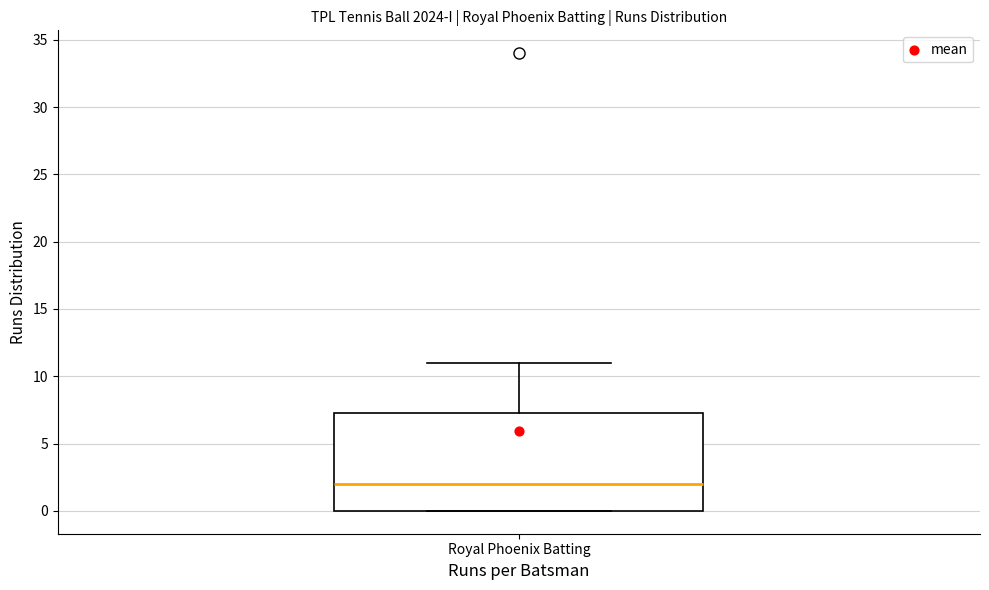

Transcribe this box plot: give where the median line is, the range the box spans, and where the two whiskers end, as read against the y-axis. The values are not printed on the chart, so give them approximately, as read against the axis.

median 2.0, box 0.0 to 7.5, whiskers 0.0 to 11.0